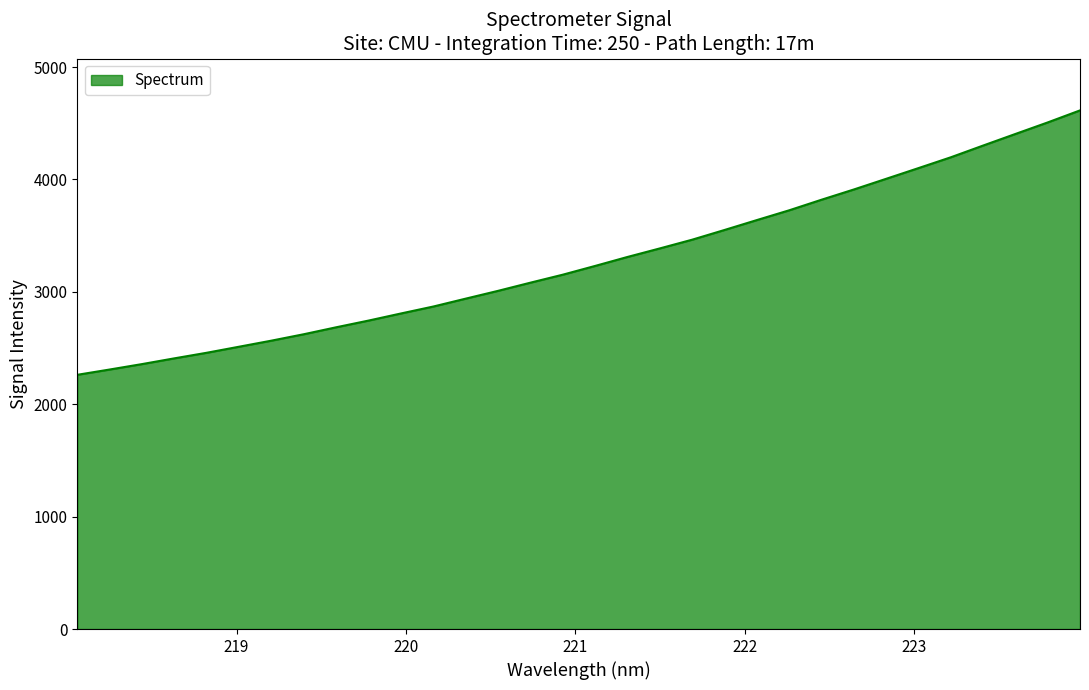

What is the difference between the maximum and minimum values?

2352.7